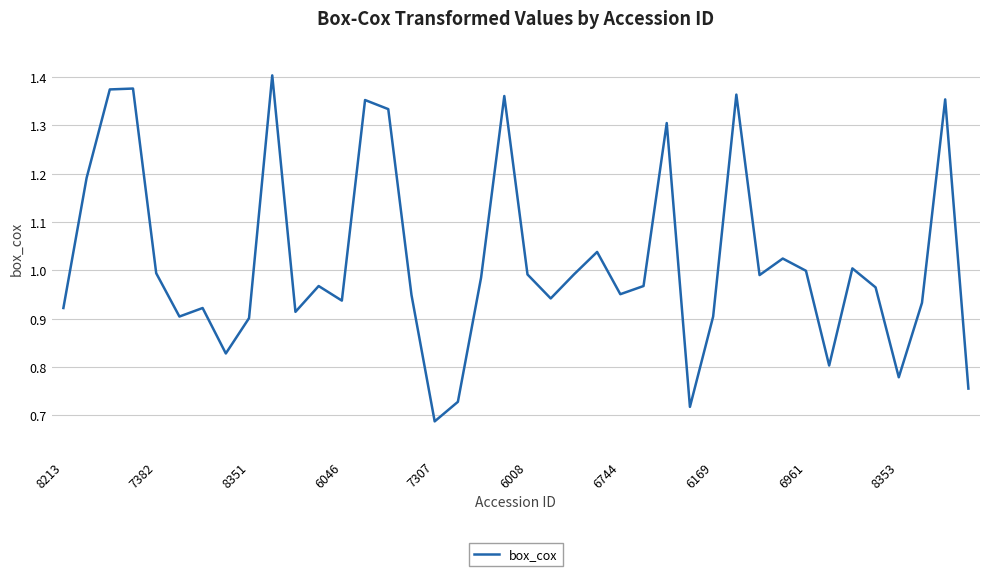

Does the chart display data point markers on the line(s)?

No